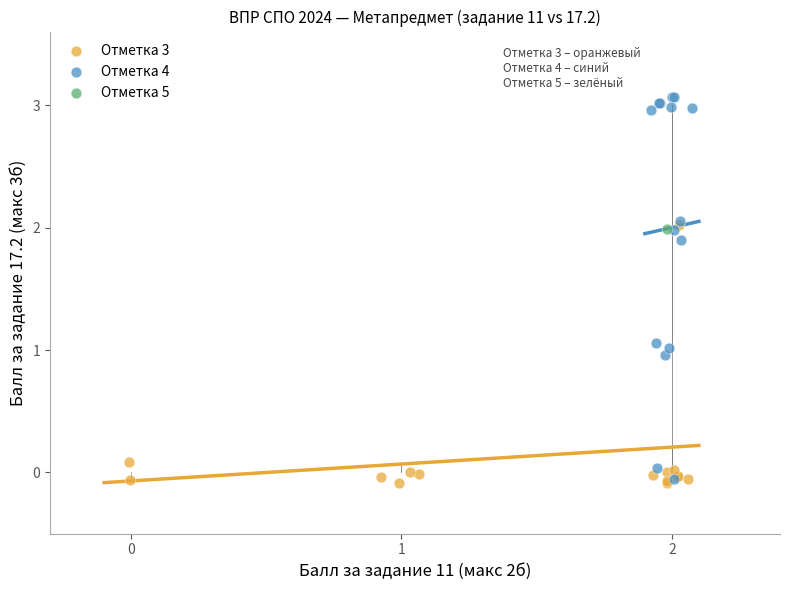

What are all the series names shown in the legend?

Отметка 3, Отметка 4, Отметка 5